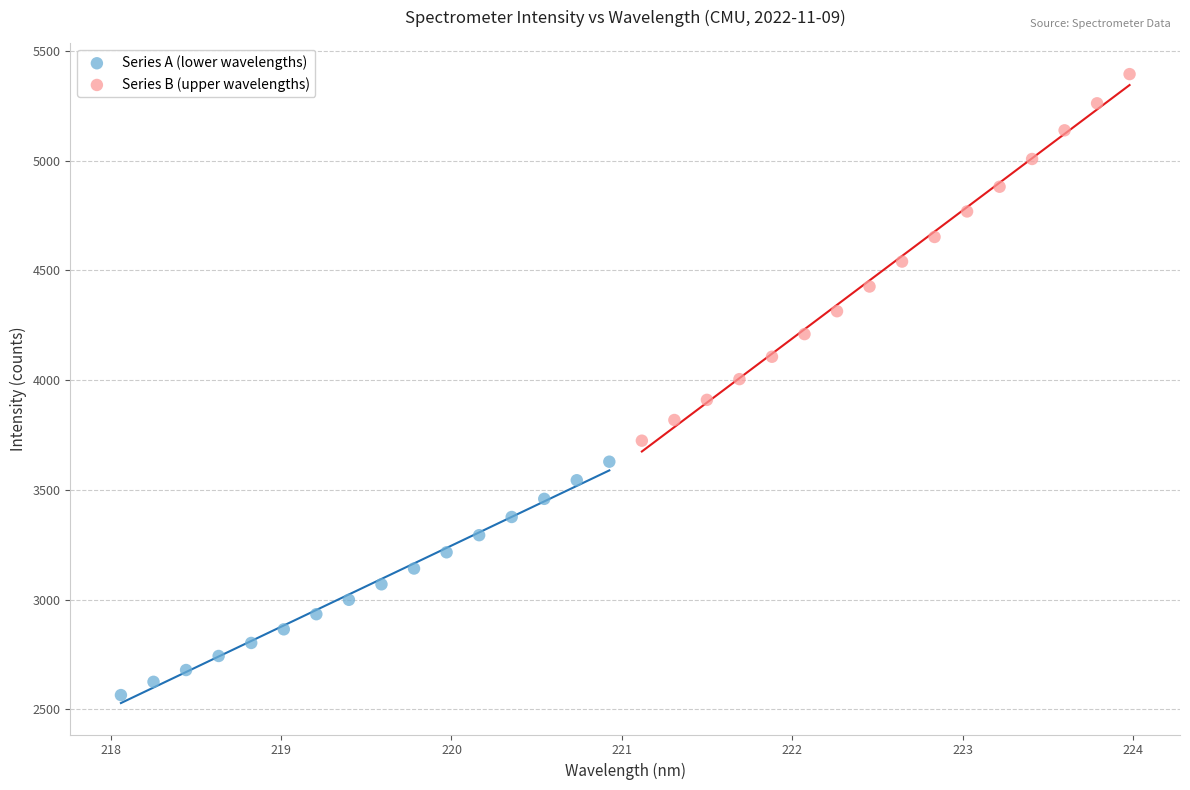

Which series reaches the maximum Y coordinate?

Series B (upper wavelengths)